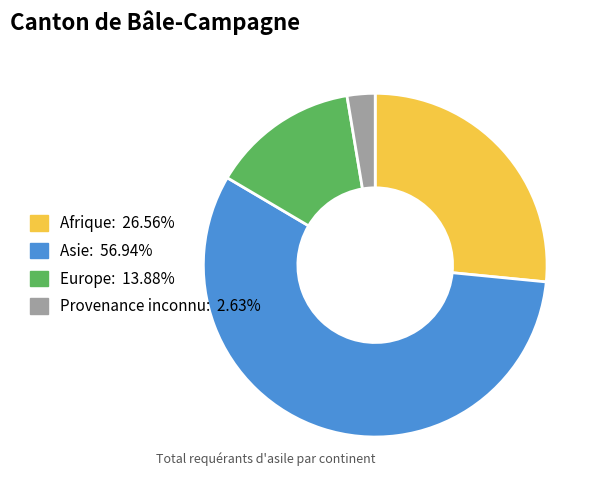

What is the ratio of the value at Provenance inconnu to the value at Europe?

0.2